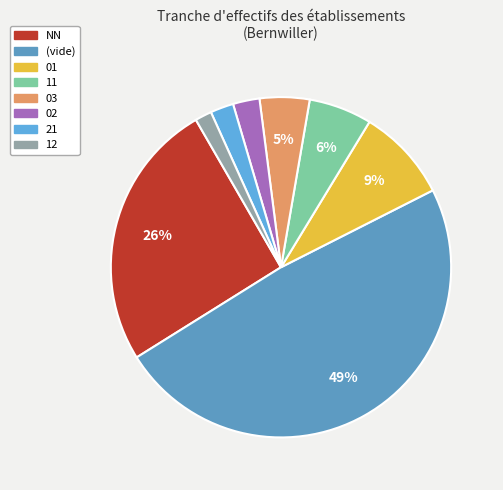

Is there a majority slice in this chart?

No